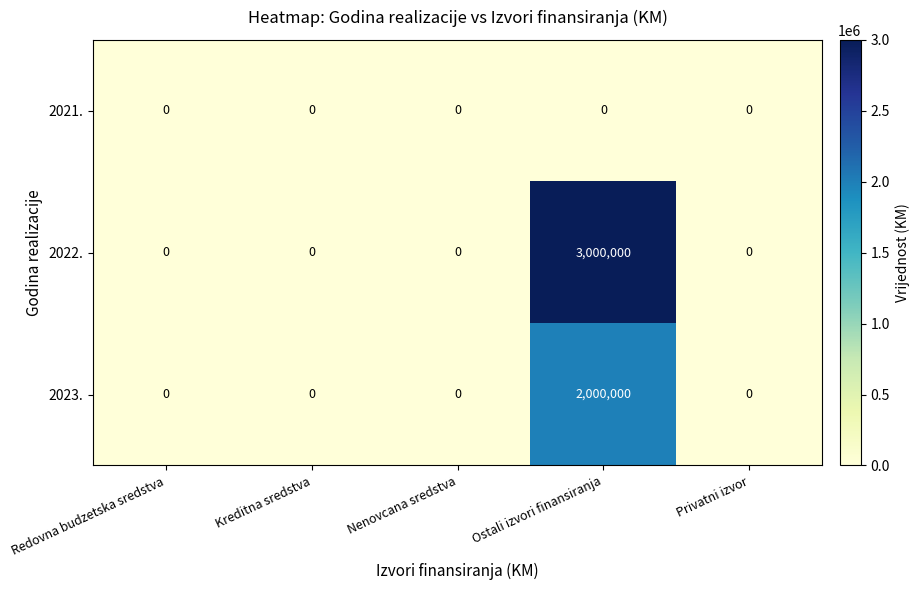

Which series has the largest total across all categories?

2022.